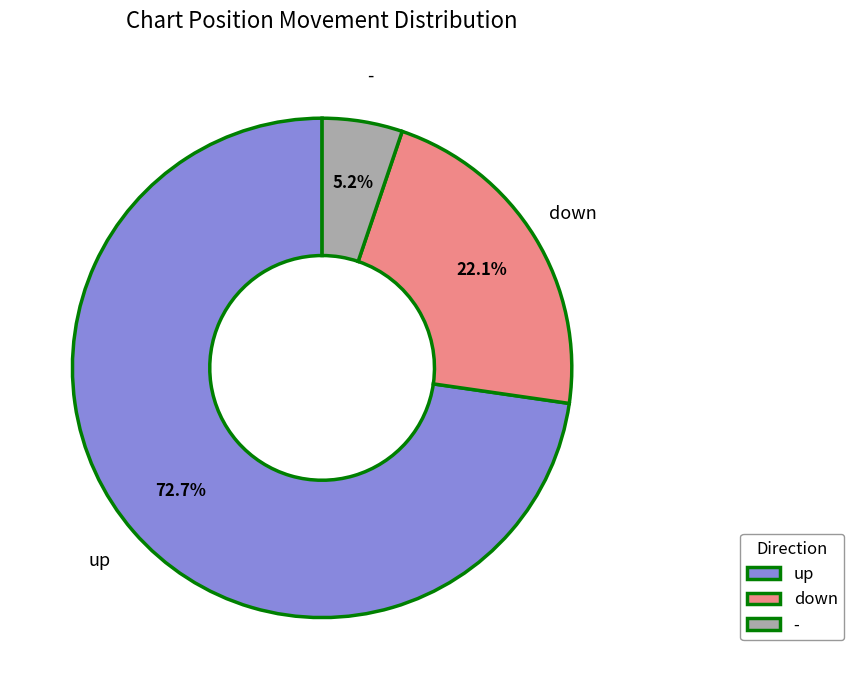

Is the sum of down and - greater than half?

No